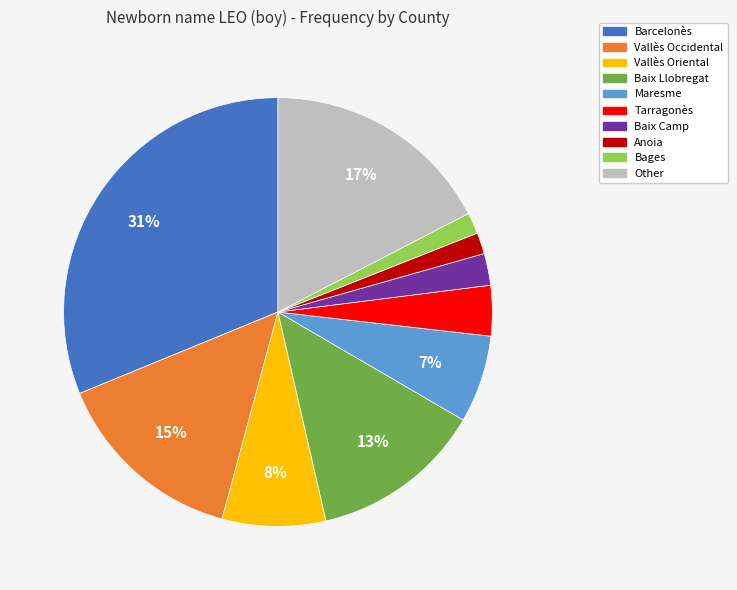

What percentage is the Baix Llobregat slice, to the nearest percent?

13%